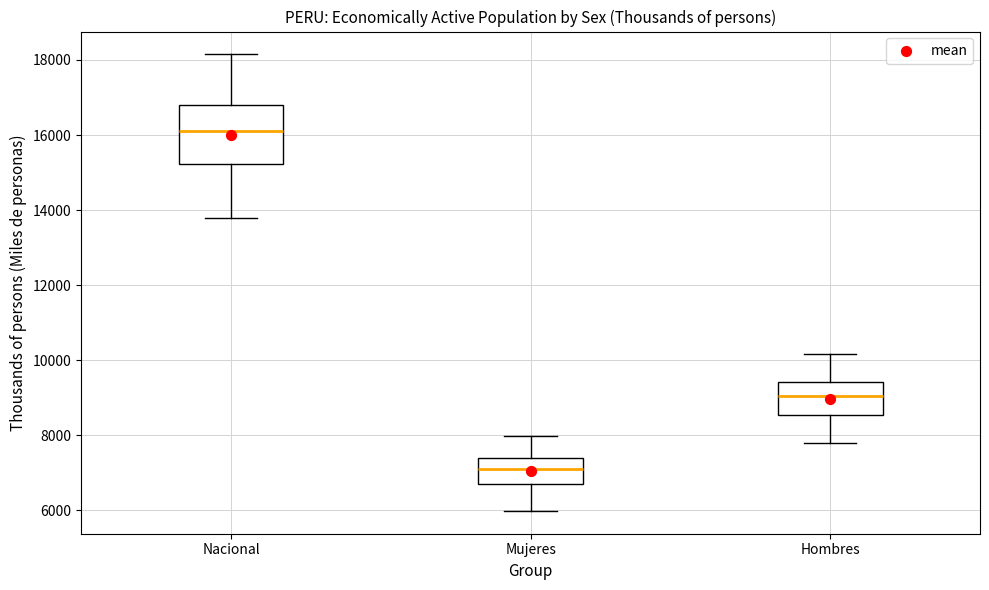

Which box has the highest median line?

Nacional